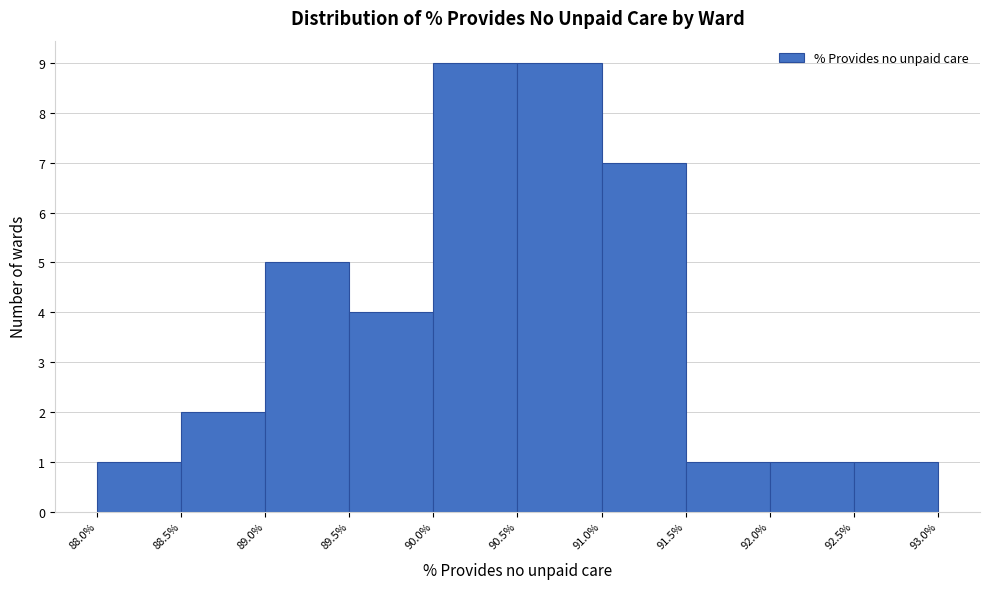

Reading left to right, list every bar in this chart as the range it spans on the x-axis followed by its height. The values are not printed on the chart, so give them approximately, as read against the axis.

88.0% to 88.5%: 1
88.5% to 89.0%: 2
89.0% to 89.5%: 5
89.5% to 90.0%: 4
90.0% to 90.5%: 9
90.5% to 91.0%: 9
91.0% to 91.5%: 7
91.5% to 92.0%: 1
92.0% to 92.5%: 1
92.5% to 93.0%: 1